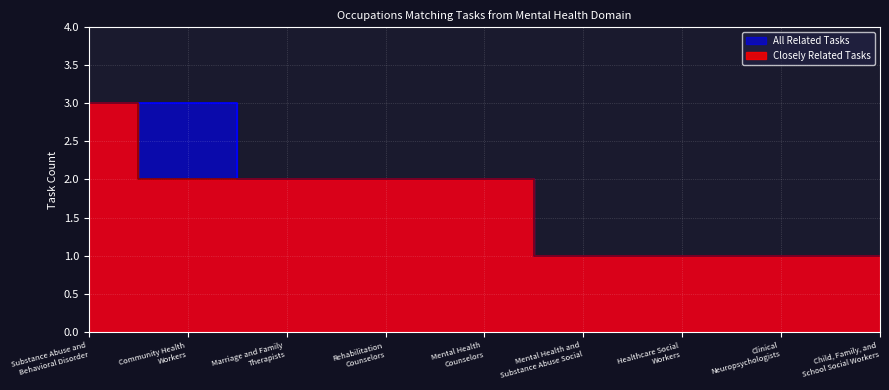

What is the label of the 9th point from the left?

Child, Family, and
School Social Workers